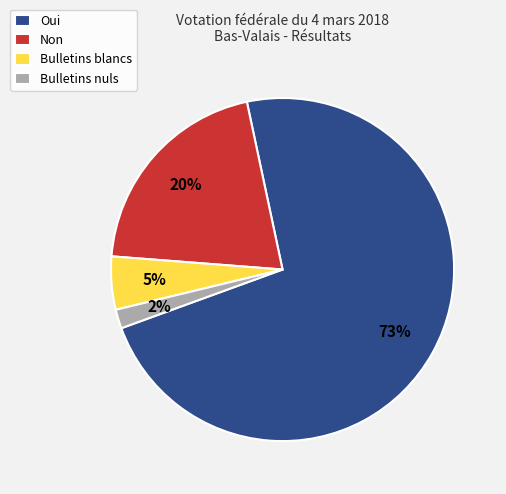

Count the number of slices in the pie.

4